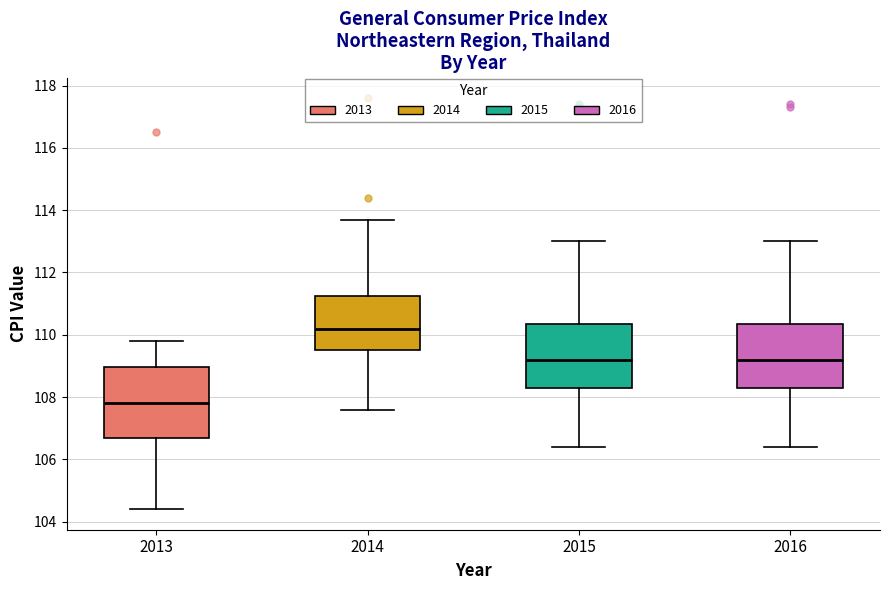

Reading left to right, read every box against the y-axis: the position of its median line, the range the box covers, and the ends of its whiskers. The values are not printed on the chart, so give them approximately, as read against the axis.

2013: median 107.8, box 106.8 to 109.0, whiskers 104.4 to 109.8
2014: median 110.2, box 109.6 to 111.2, whiskers 107.6 to 113.8
2015: median 109.2, box 108.4 to 110.4, whiskers 106.4 to 113.0
2016: median 109.2, box 108.4 to 110.4, whiskers 106.4 to 113.0